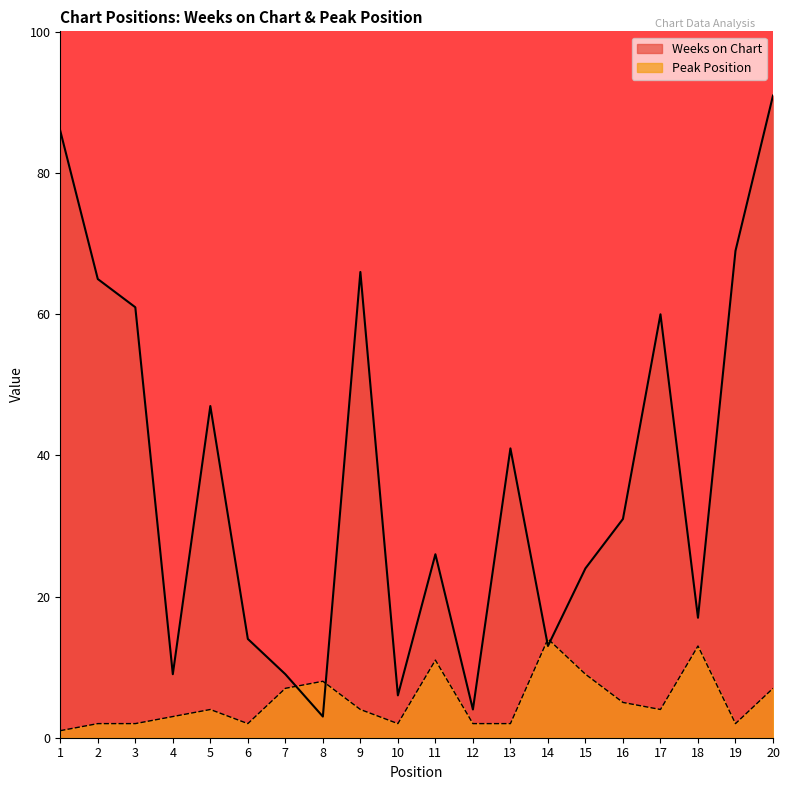

The Weeks on Chart series shows 47 at 1. True or false?

False